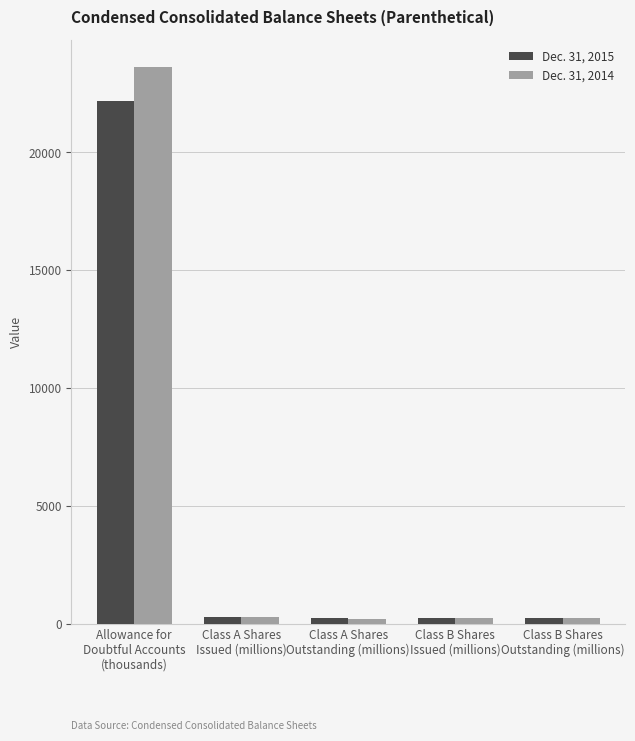

How many values in the Dec. 31, 2015 series are below 238?

1